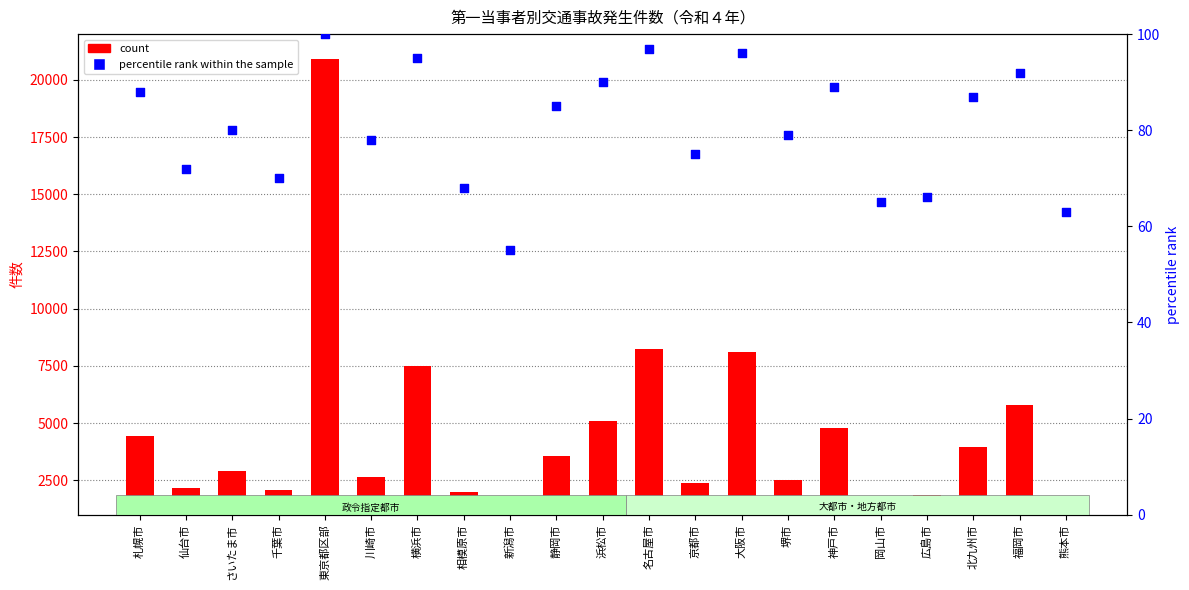

Which series has the largest total across all categories?

count